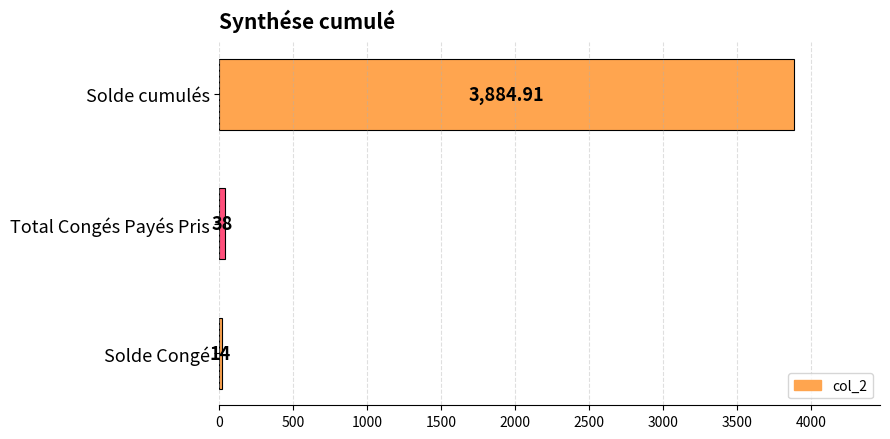

Rank the categories by value from lowest to highest.

Solde Congé, Total Congés Payés Pris, Solde cumulés